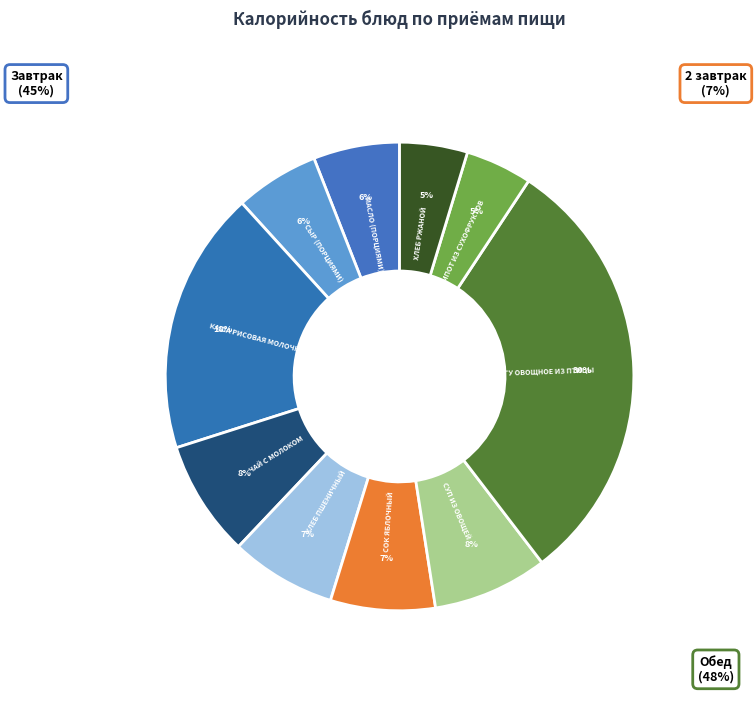

To the nearest percent, what is the combined percentage of ХЛЕБ ПШЕНИЧНЫЙ and ХЛЕБ РЖАНОЙ?

12%